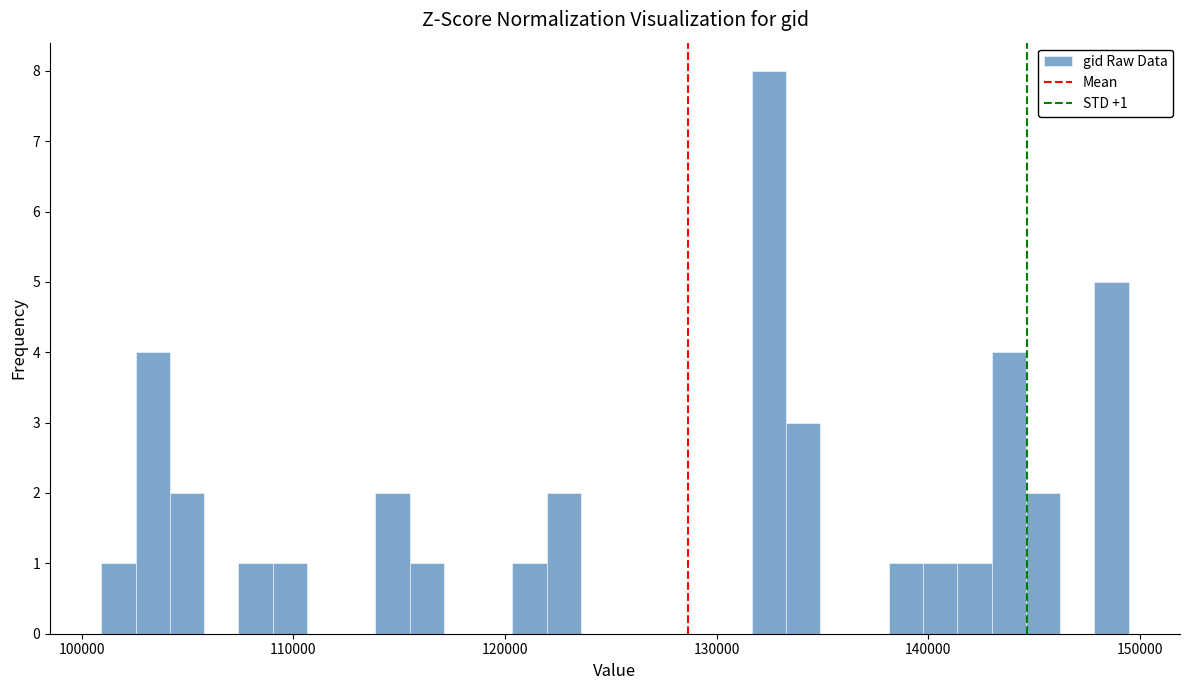

Around what value on the x-axis is the tallest bar? Give the approximate position of its centre, as read against the axis.

132000